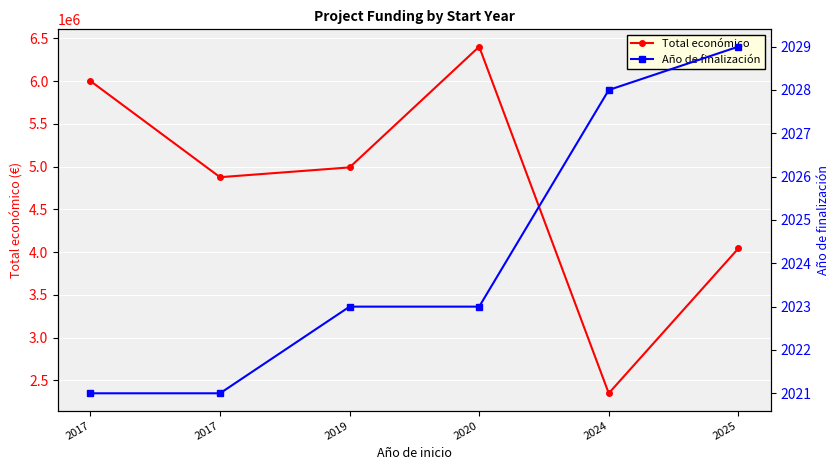

What are all the series names shown in the legend?

Total económico, Año de finalización